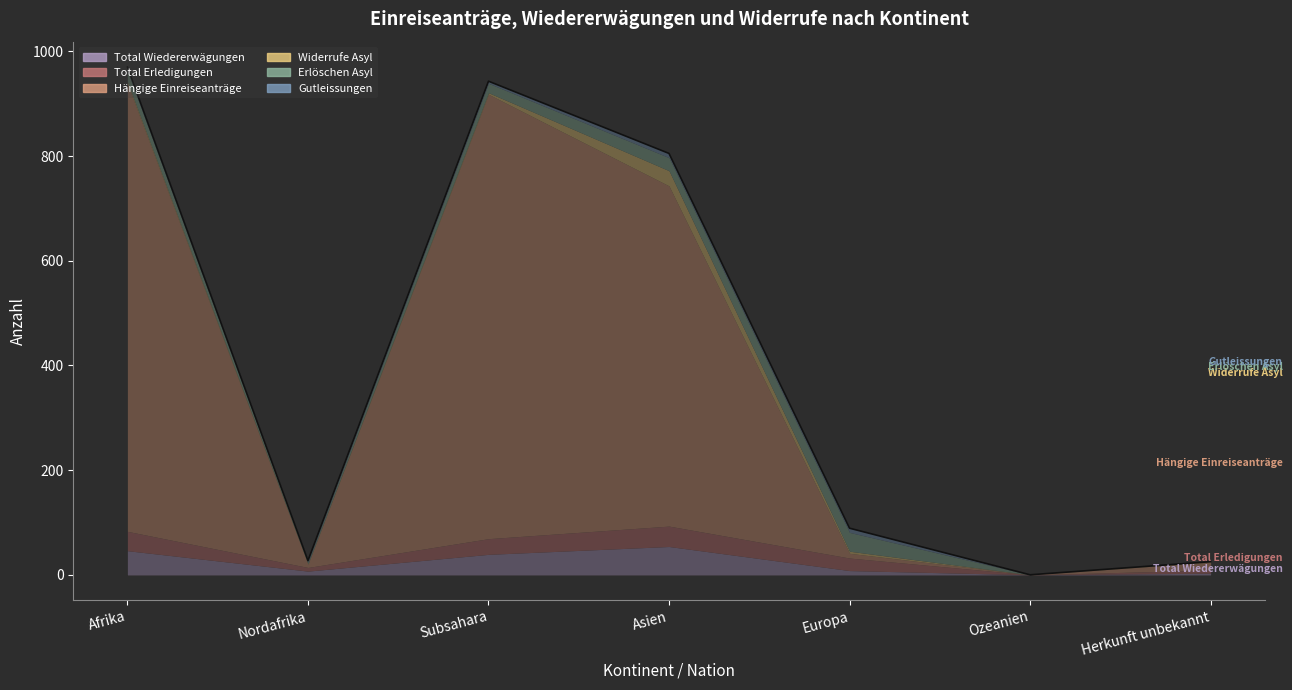

True or false: Hängige Einreiseanträge has a value of 6 at Nordafrika.

True